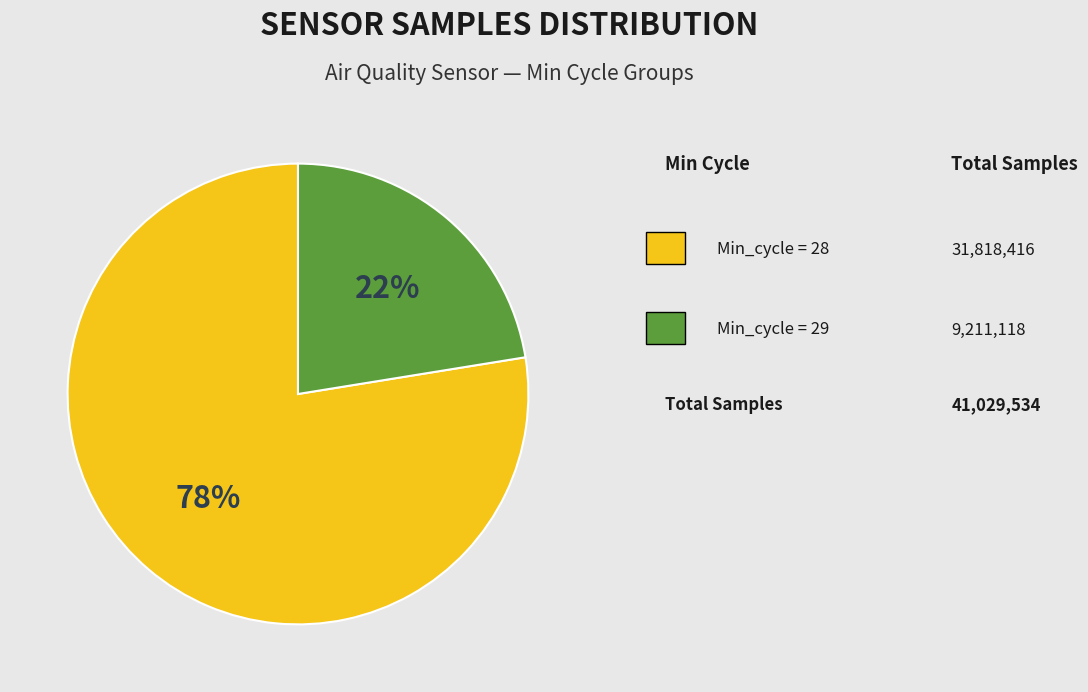

Is there any slice that represents more than half of the pie?

Yes